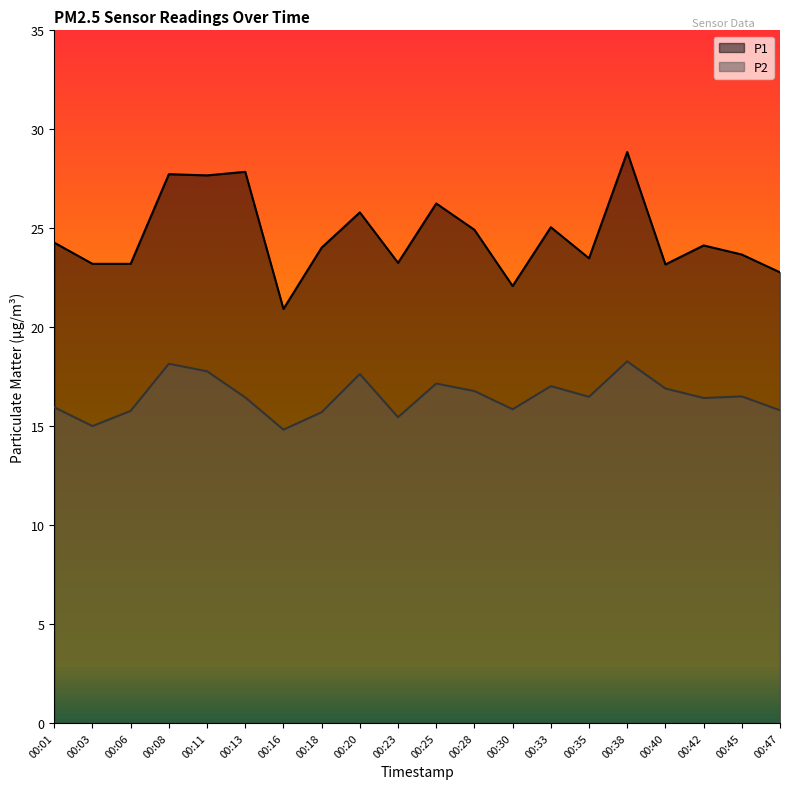

Which series changed the most between 00:08 and 00:35?

P1